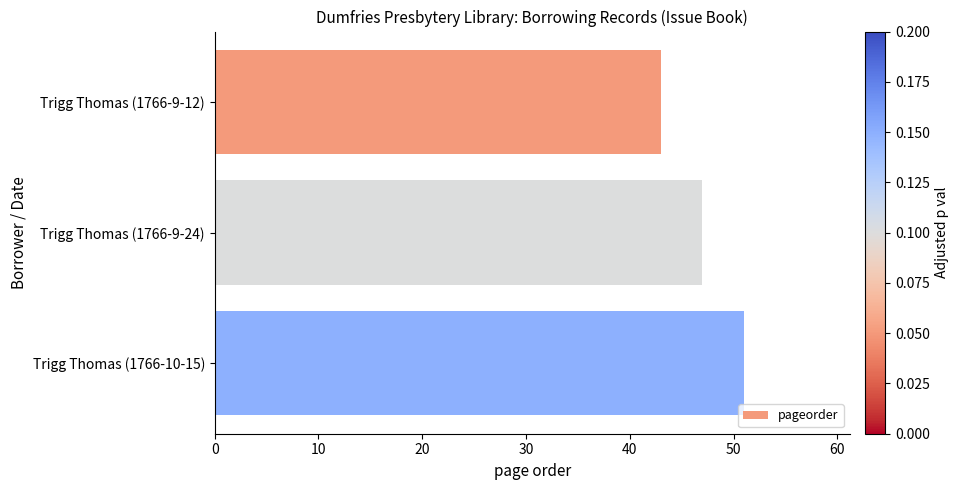

What is the difference between the values at Trigg Thomas (1766-9-24) and Trigg Thomas (1766-9-12)?

4